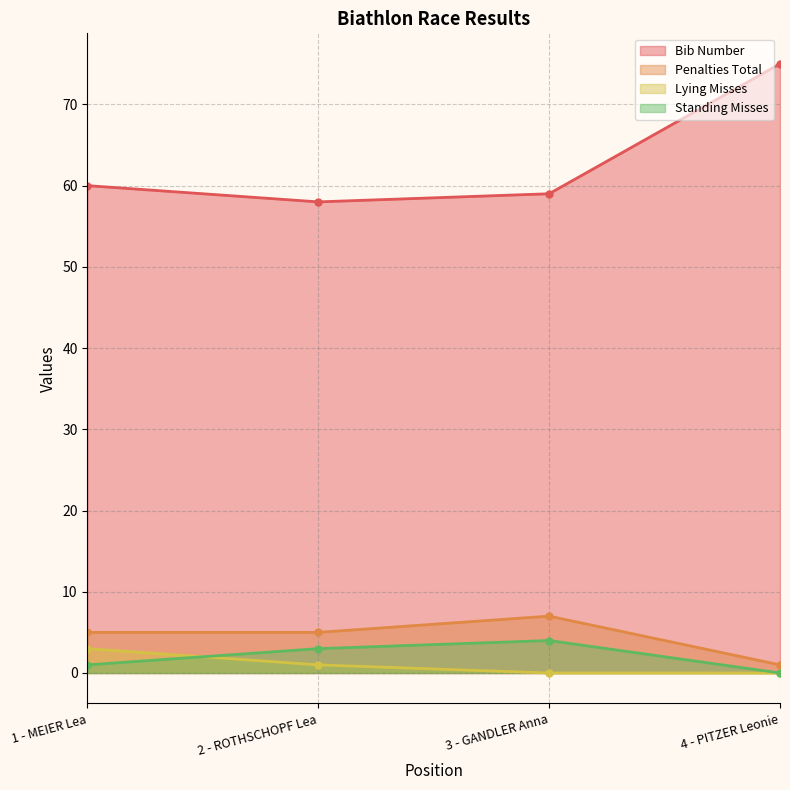

True or false: Bib Number has more than 1 interior local peaks.

False